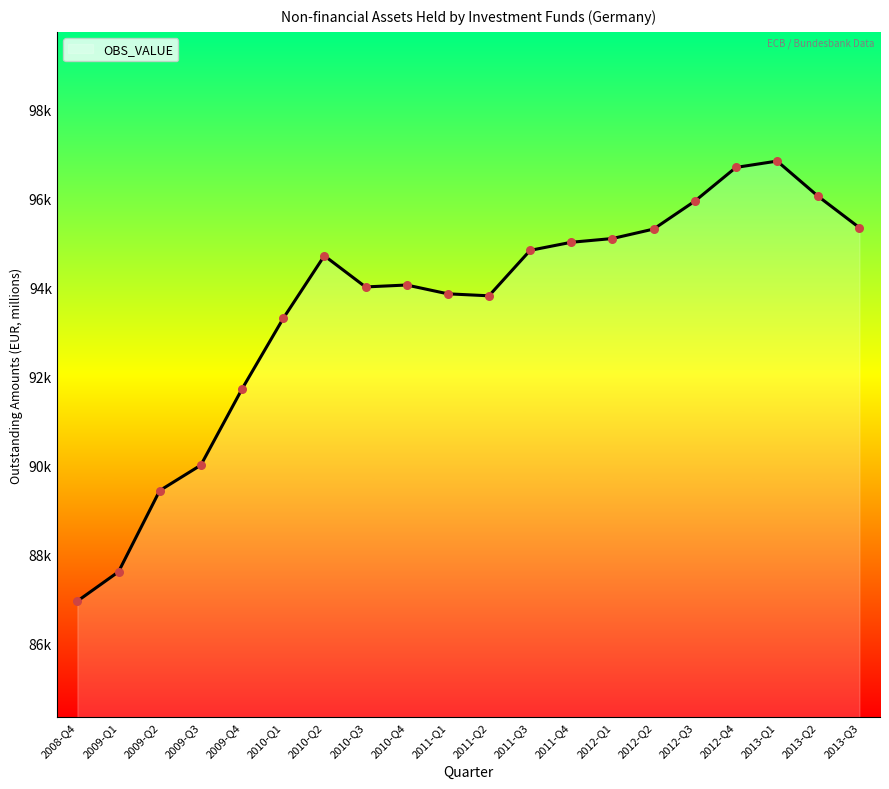

Which has a higher value, 2012-Q4 or 2013-Q2?

2012-Q4